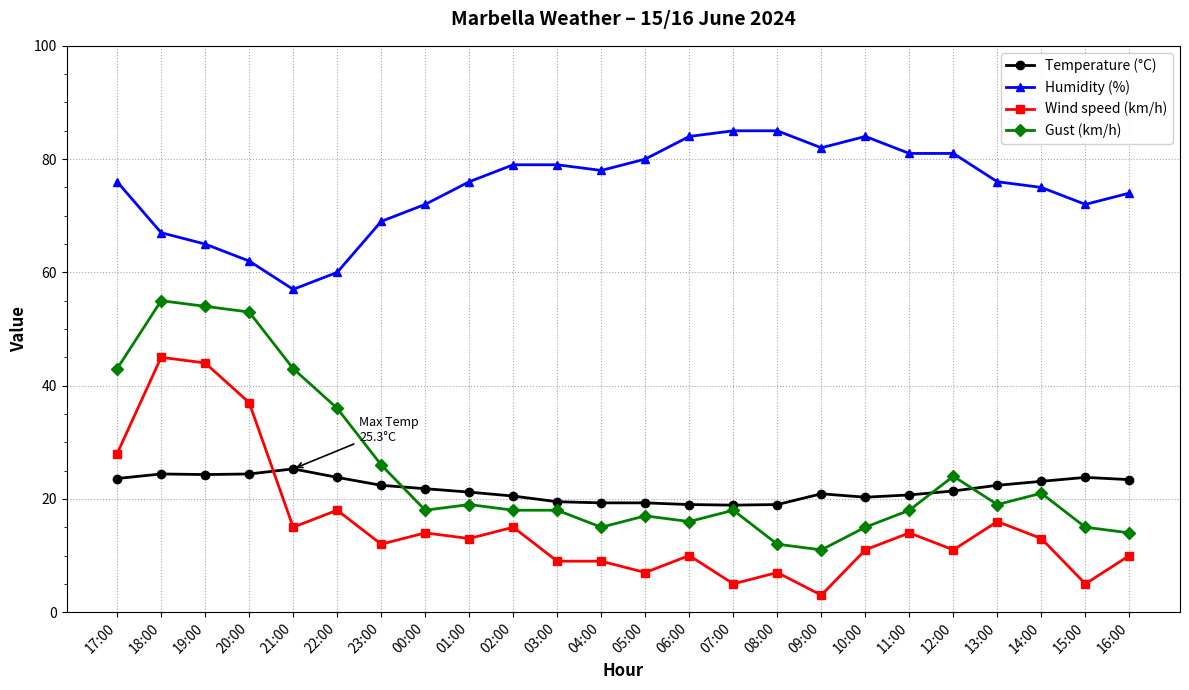

Which category has the lowest value in the Gust (km/h) series?

09:00